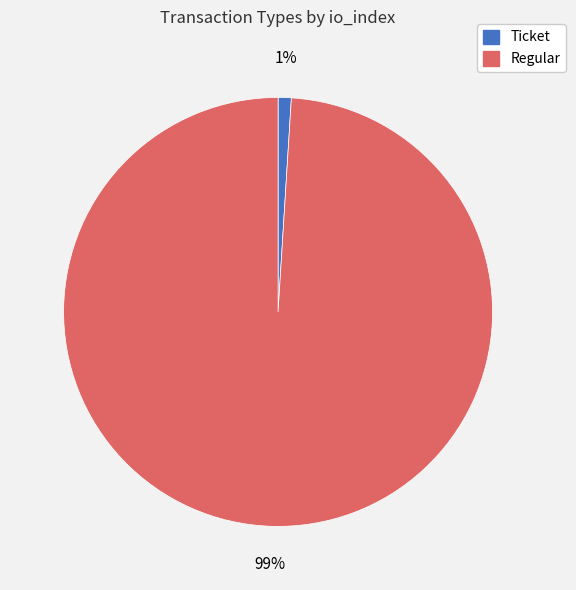

What is the smallest slice in the pie chart?

Ticket